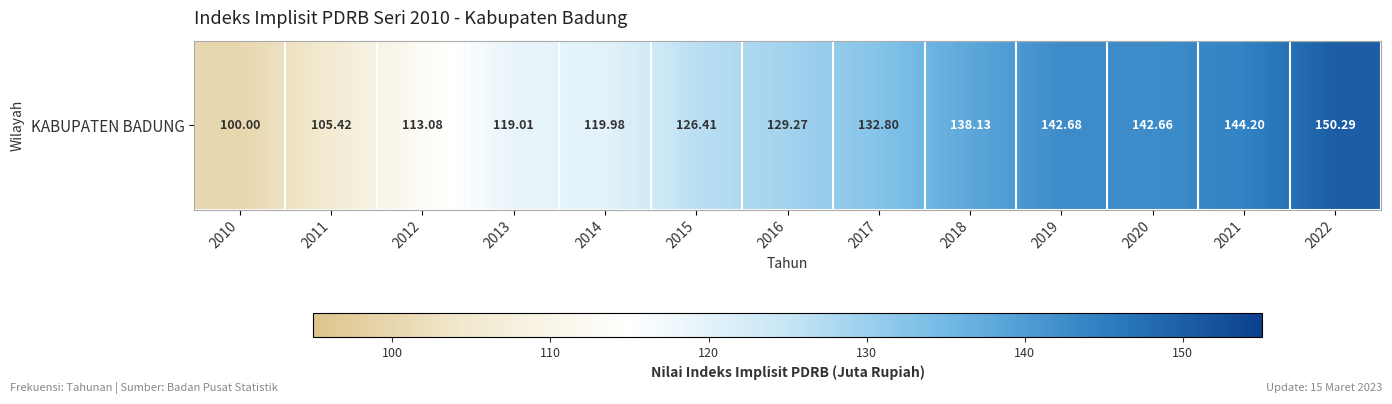

How many values are below 129?

6